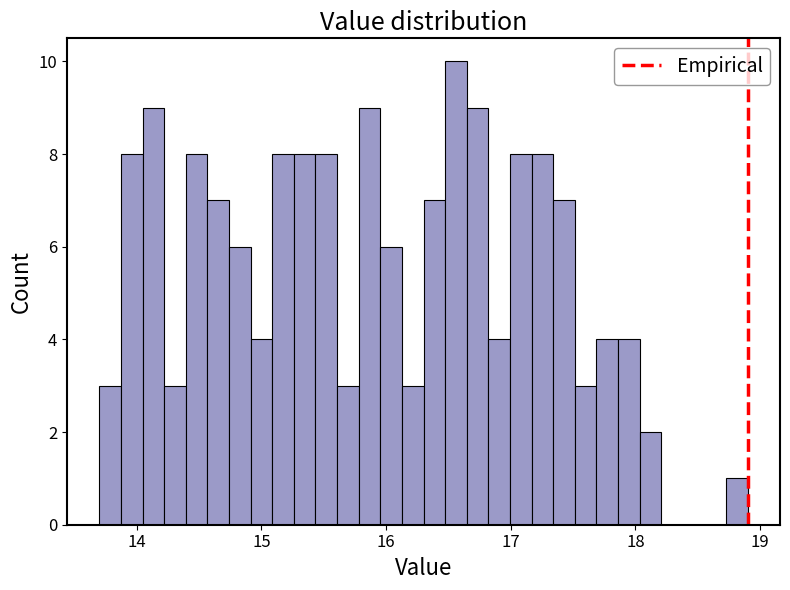

Around what value on the x-axis is the tallest bar? Give the approximate position of its centre, as read against the axis.

16.6